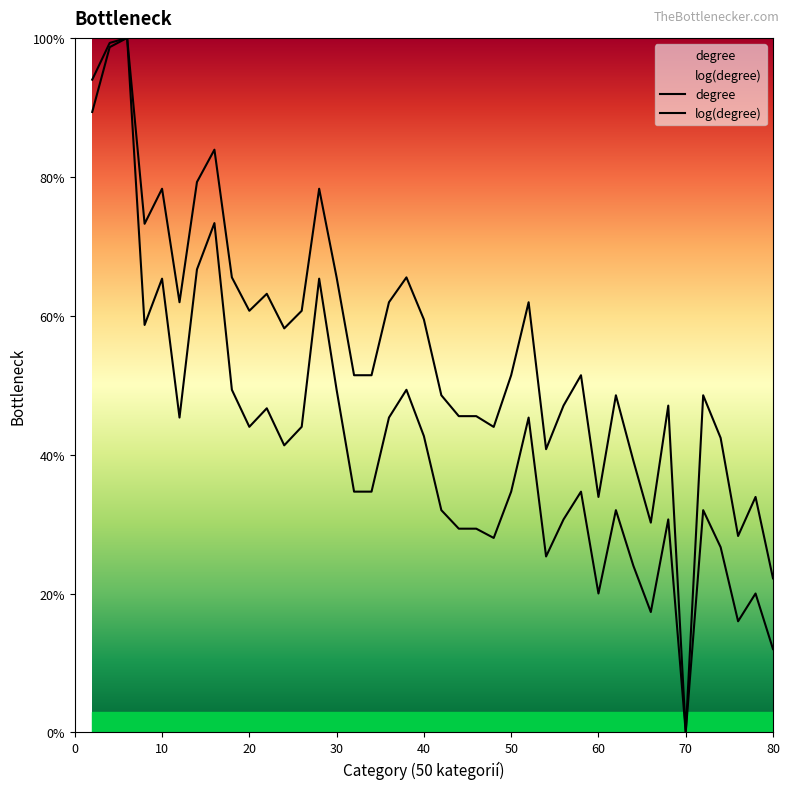

What is the value of the degree point at the 7th from the left?

66.7